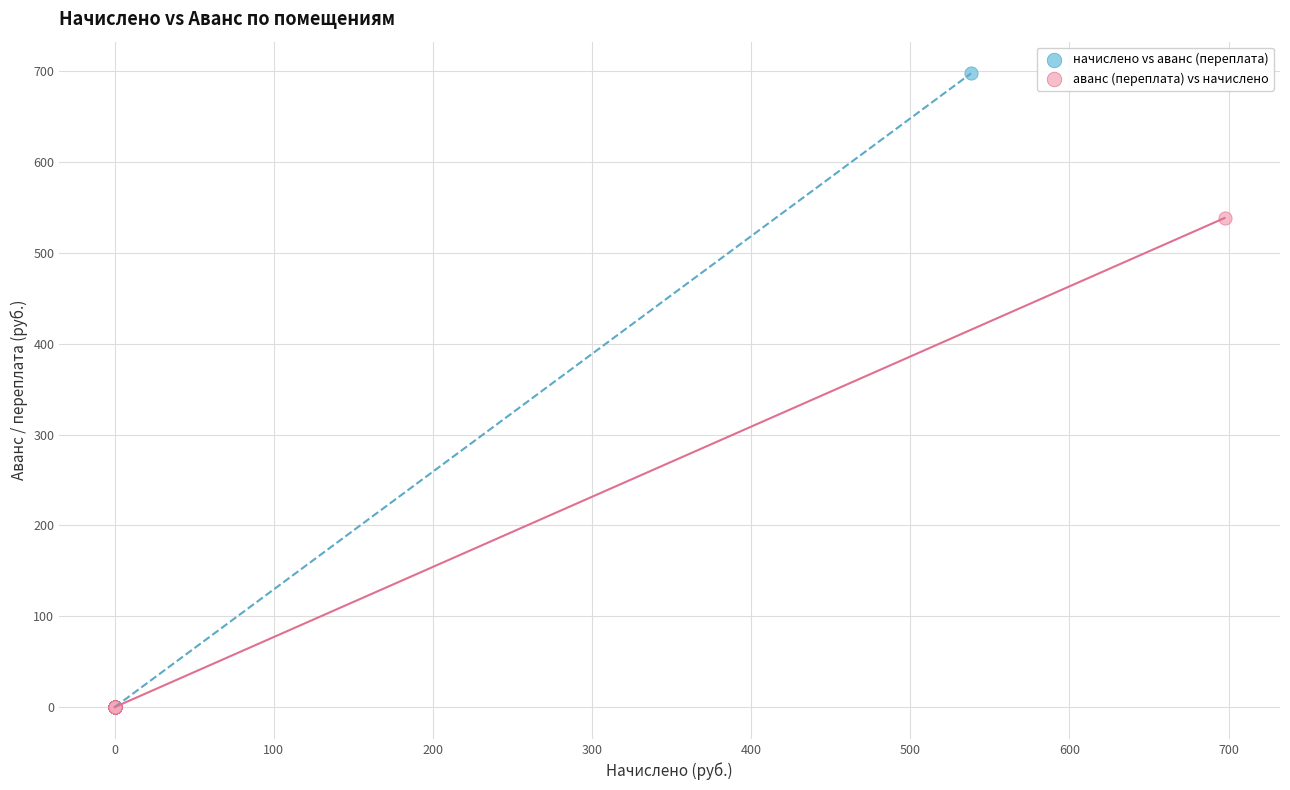

Which series has the widest spread of Y values?

начислено vs аванс (переплата)